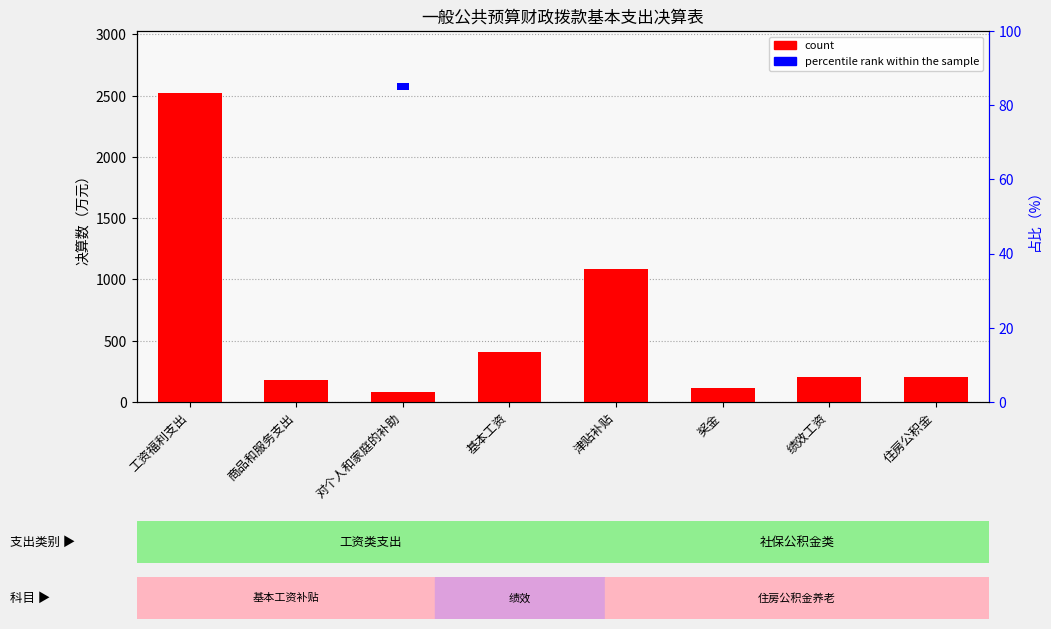

What is the spread (max minus min) of values at 津贴补贴?

1063.4